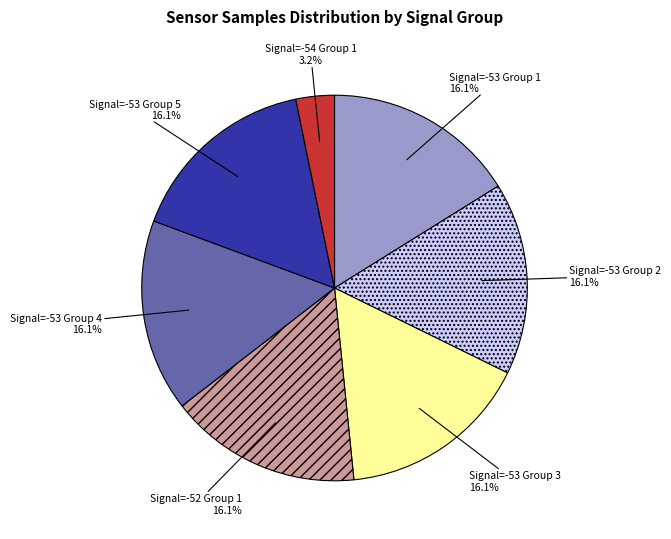

Do Signal=-52 Group 1 and Signal=-53 Group 2 together represent more than half of the pie?

No